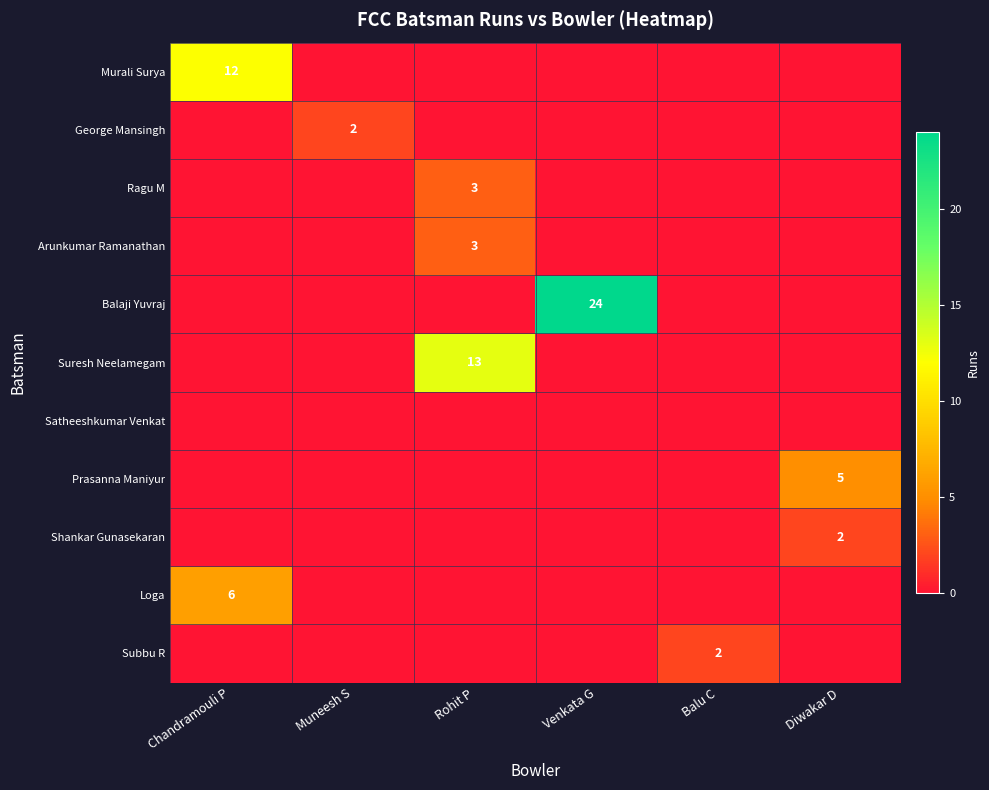

True or false: Ragu M has a value of 4 at Rohit P.

False